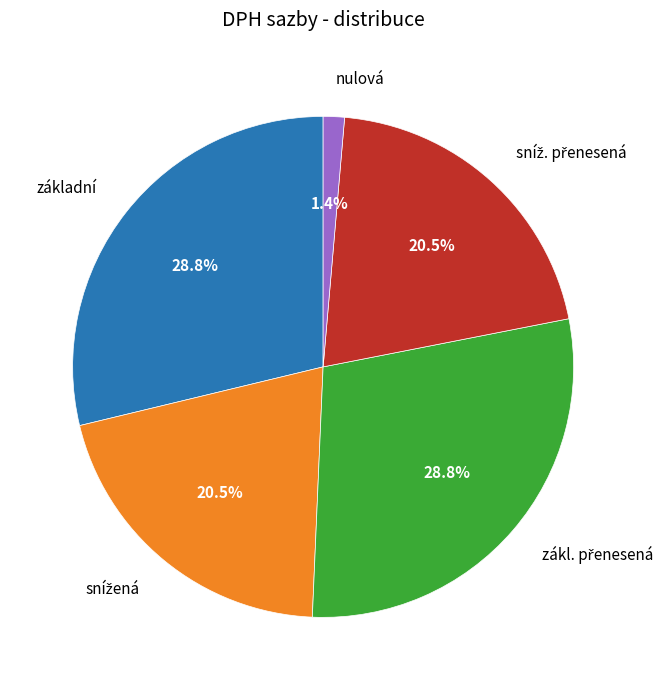

How much of the chart is everything except základní?

71.2%